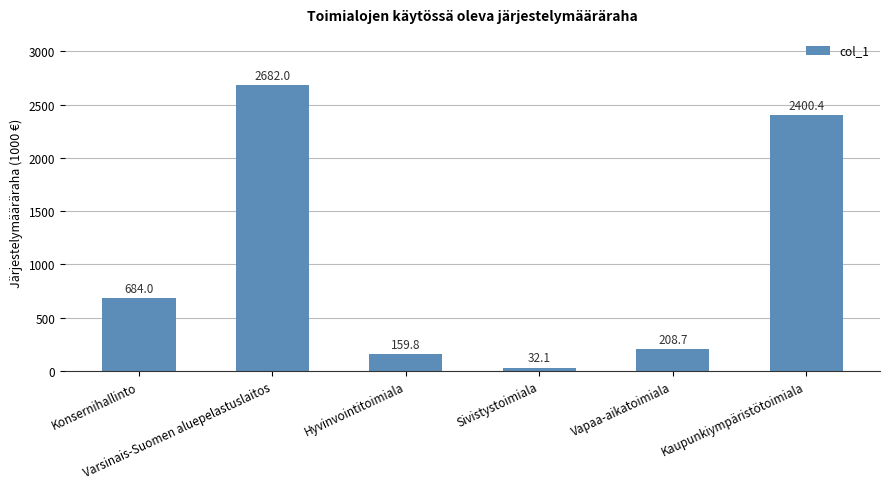

What position from the left is Konsernihallinto?

1